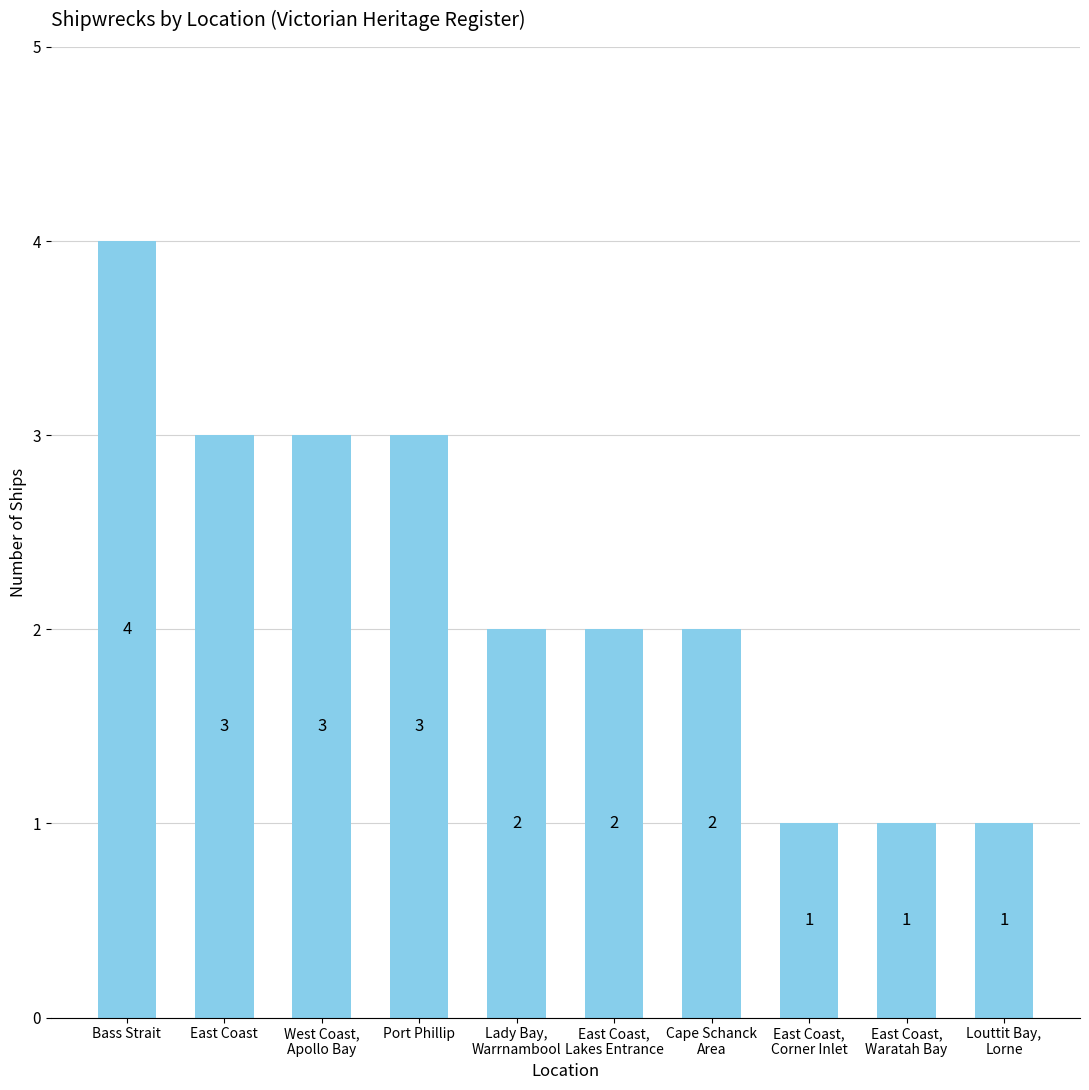

Which category has the highest value across all series?

Bass Strait